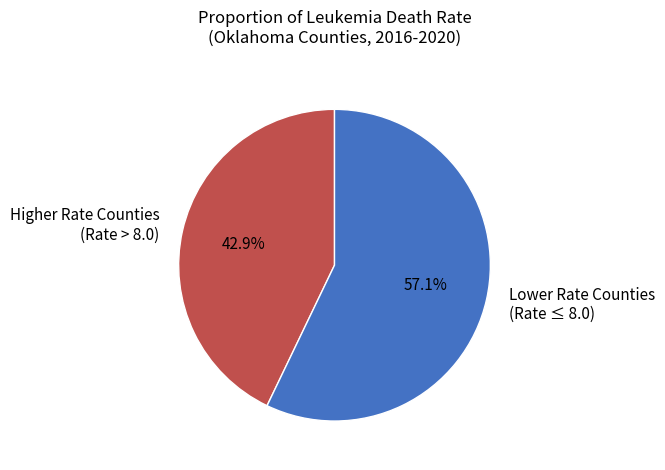

What is the majority slice?

Lower Rate Counties (Rate ≤ 8.0)